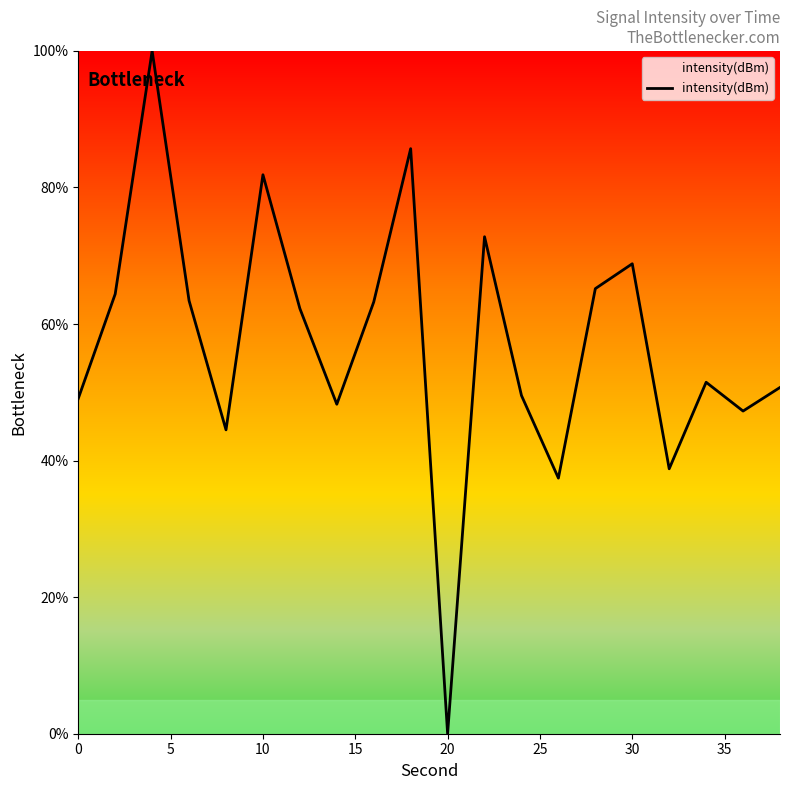

What is the greatest value displayed?

100.0